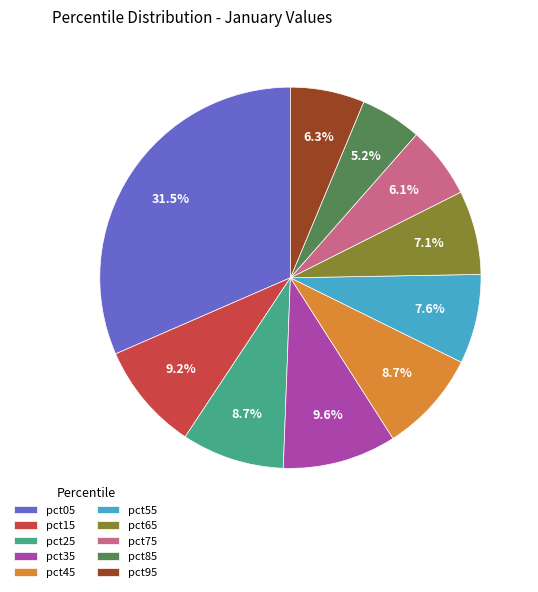

What percentage is the pct55 slice, to the nearest percent?

8%